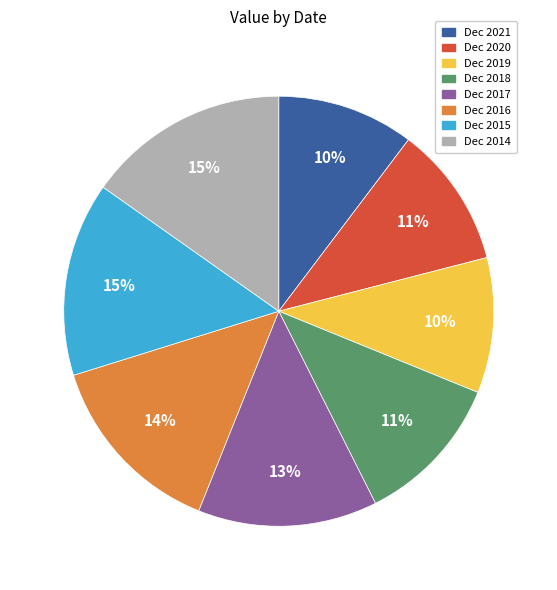

Is Dec 2018 the majority of the pie?

No